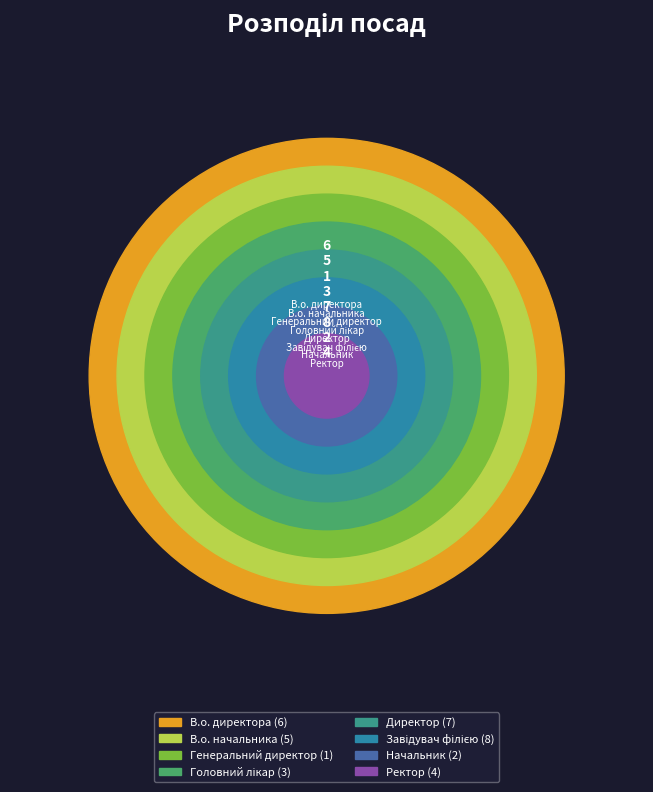

To the nearest percent, what is the average slice percentage?

12%